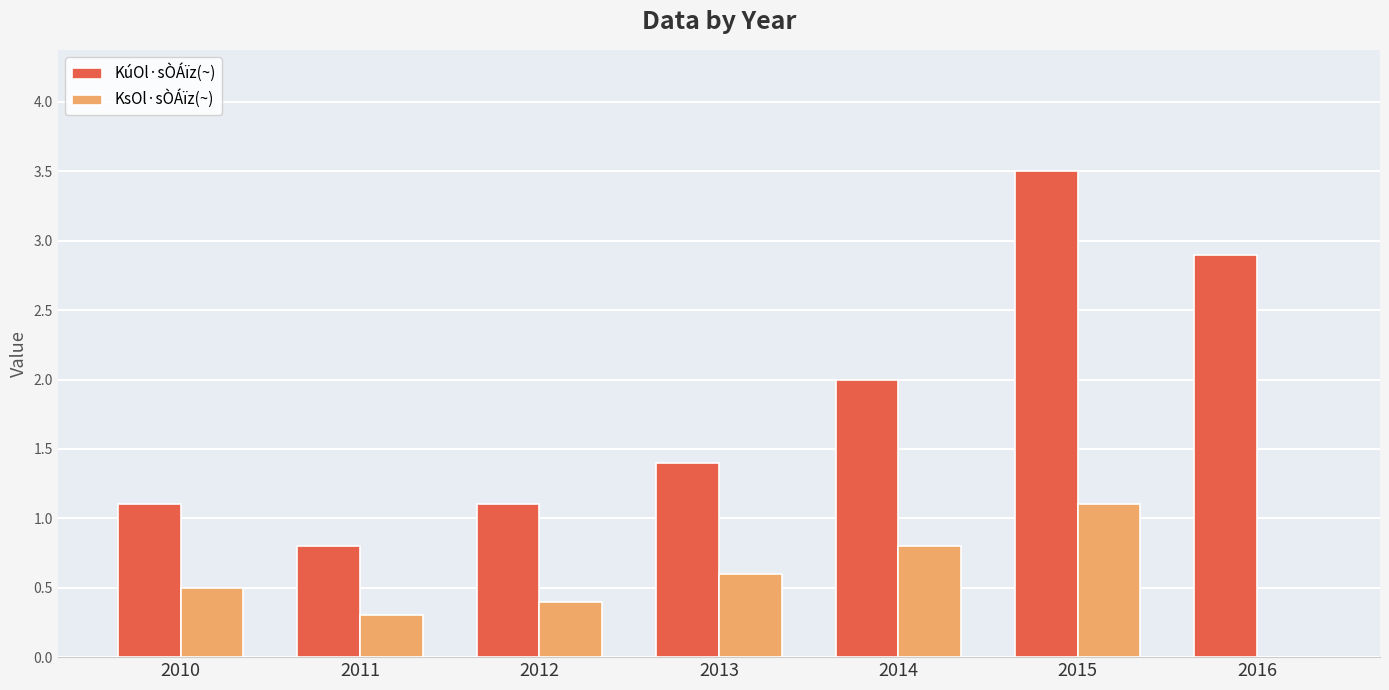

At which label is KúOl·sÒÁïz(~) closest to 2?

2014